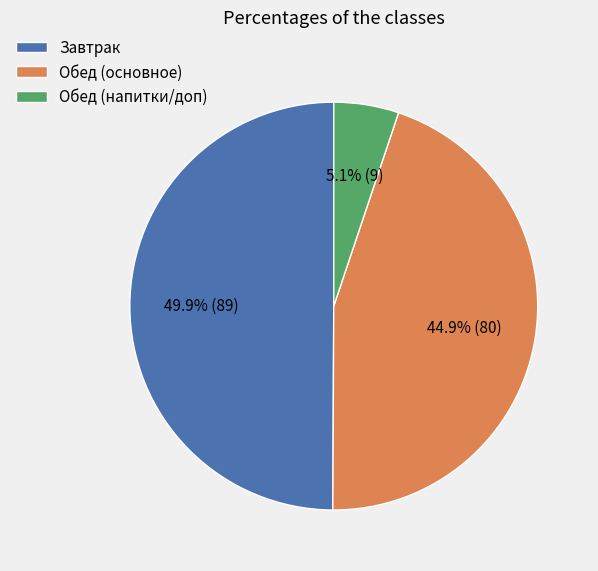

Which has a higher value, Обед (напитки/доп) or Завтрак?

Завтрак